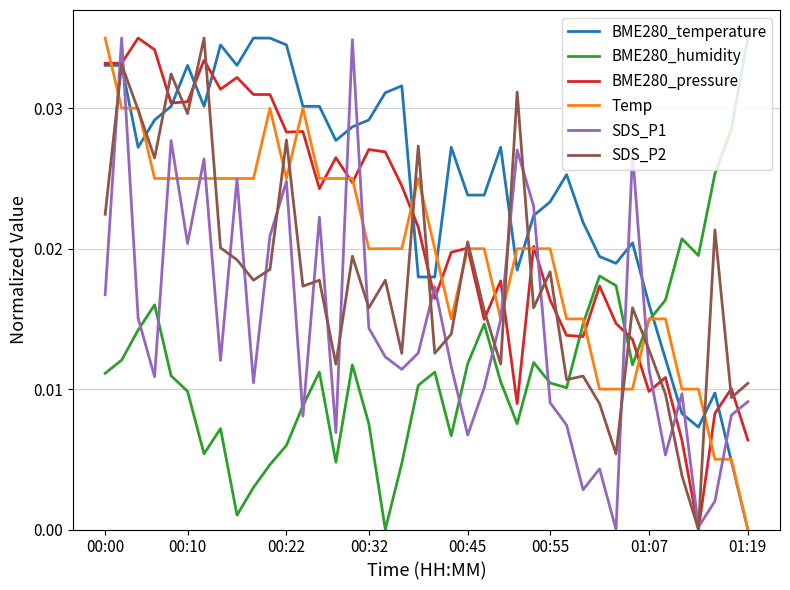

What are all the series names shown in the legend?

BME280_temperature, BME280_humidity, BME280_pressure, Temp, SDS_P1, SDS_P2